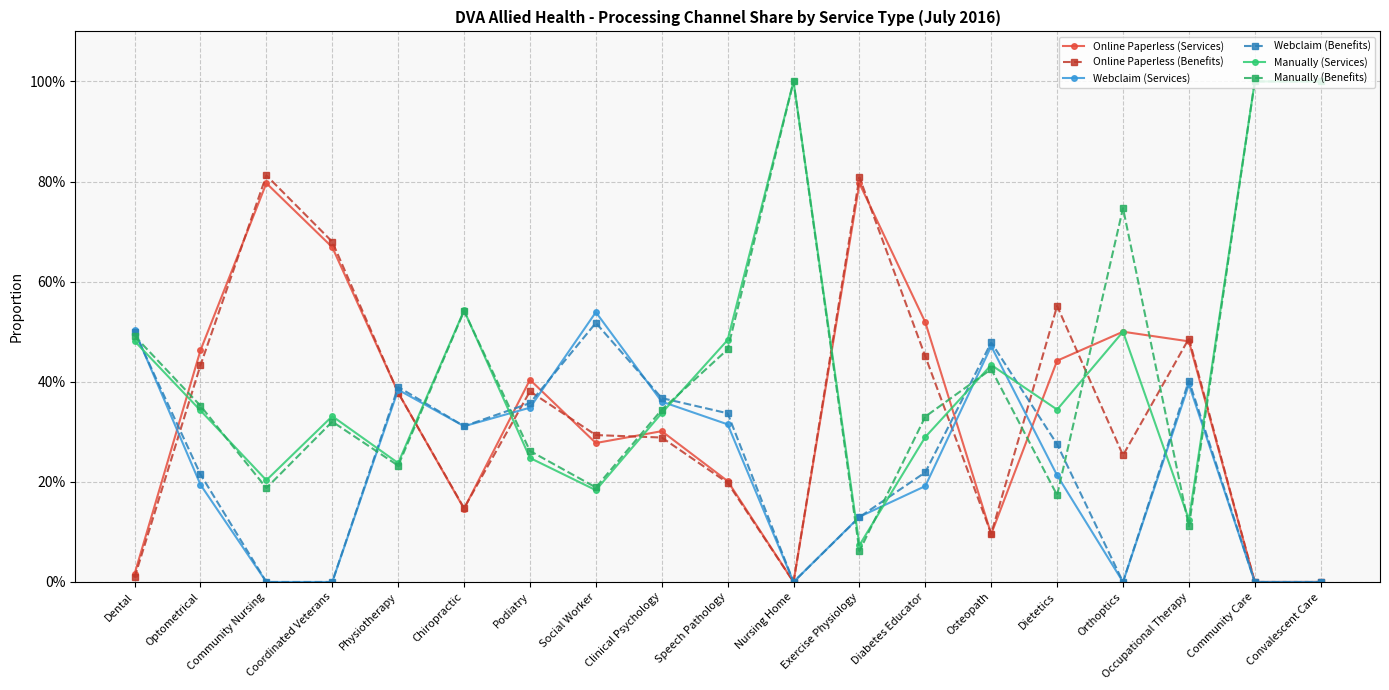

What are all the series names shown in the legend?

Online Paperless (Services), Online Paperless (Benefits), Webclaim (Services), Webclaim (Benefits), Manually (Services), Manually (Benefits)